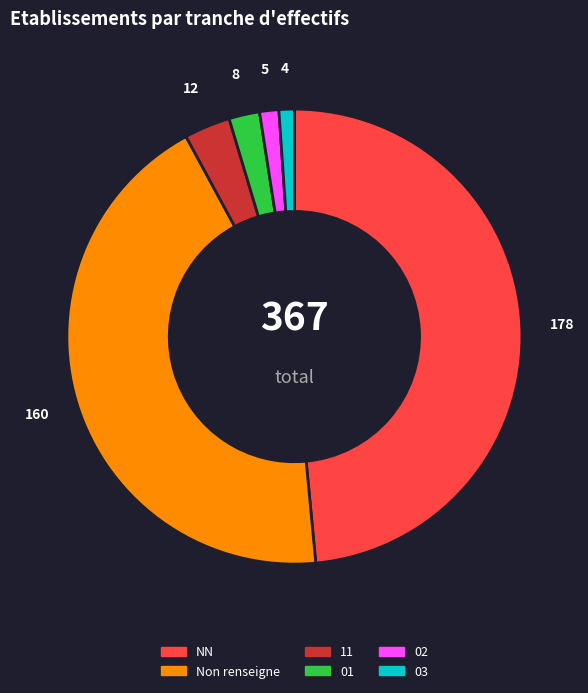

Is it true that 03 is 11% of the pie?

False